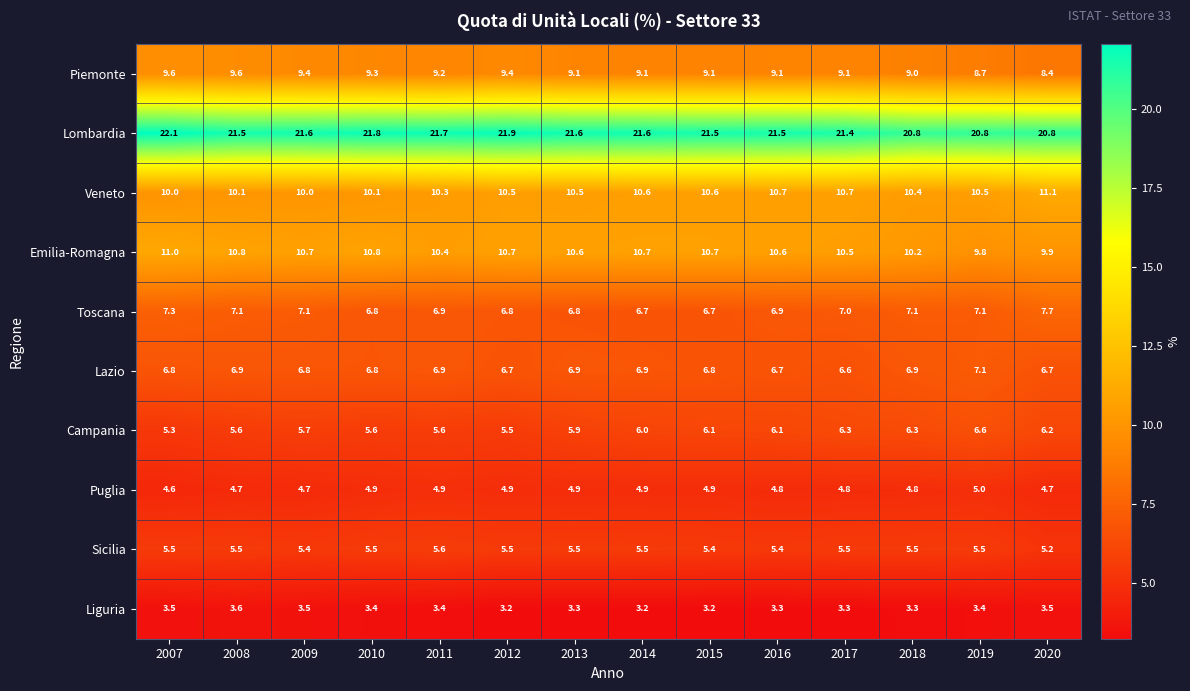

What is the difference between the highest and lowest values at 2010?

18.4